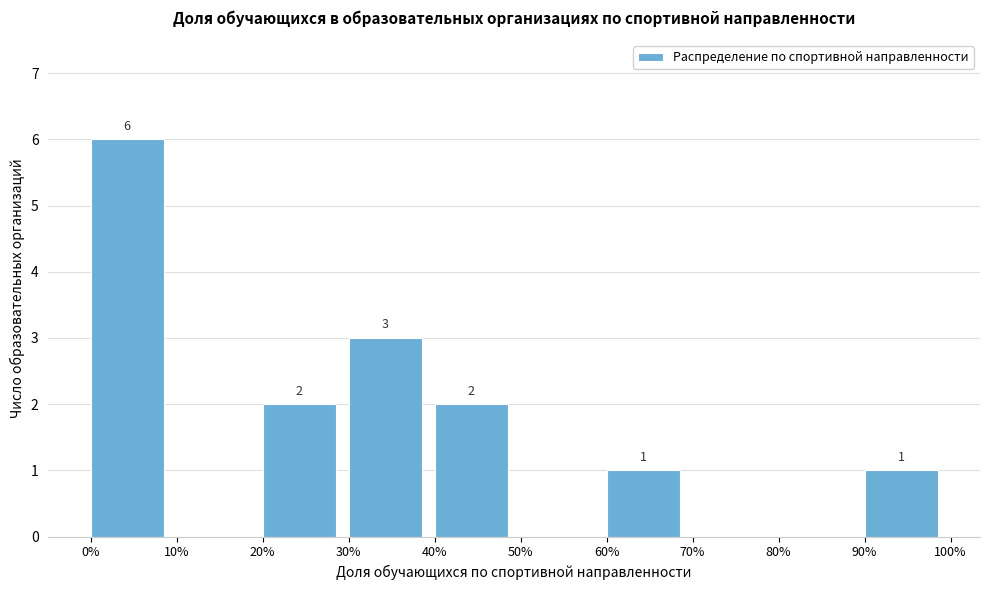

Which range on the x-axis has the tallest bar?

0% to 10%